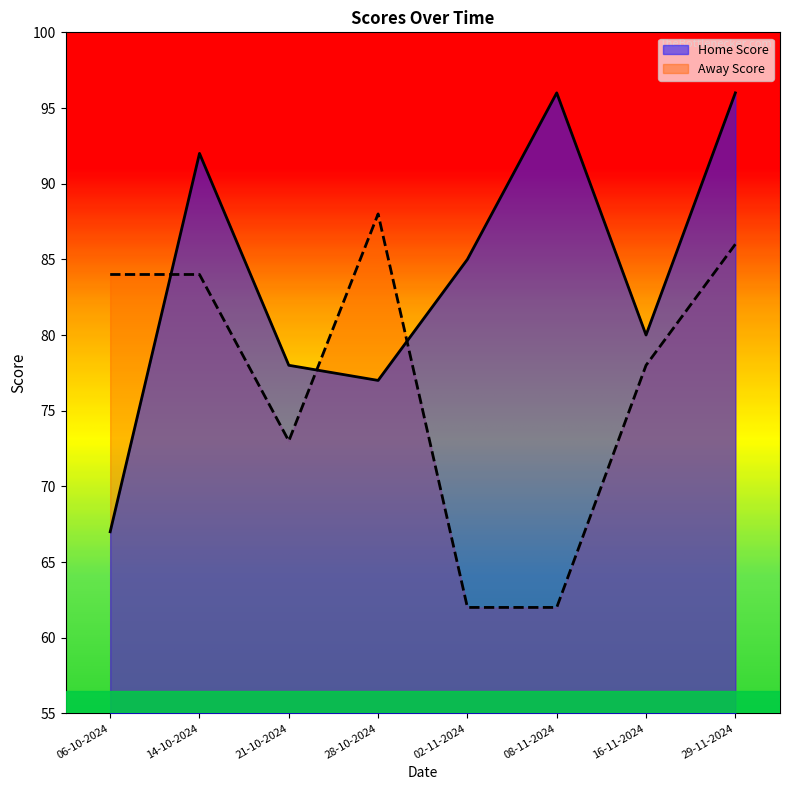

What is the difference between the second highest and second lowest values in the Home Score series?

19